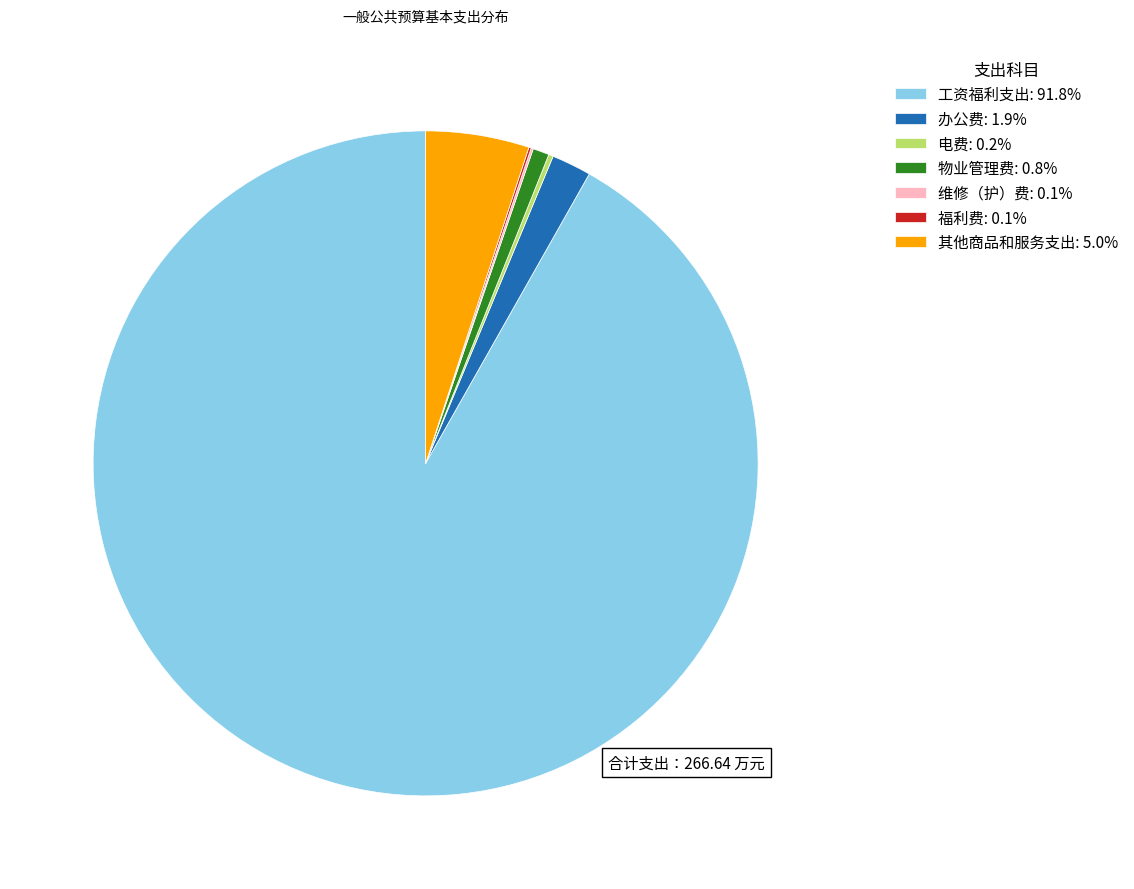

What is the ratio of the value at 物业管理费: 0.8% to the value at 办公费: 1.9%?

0.4